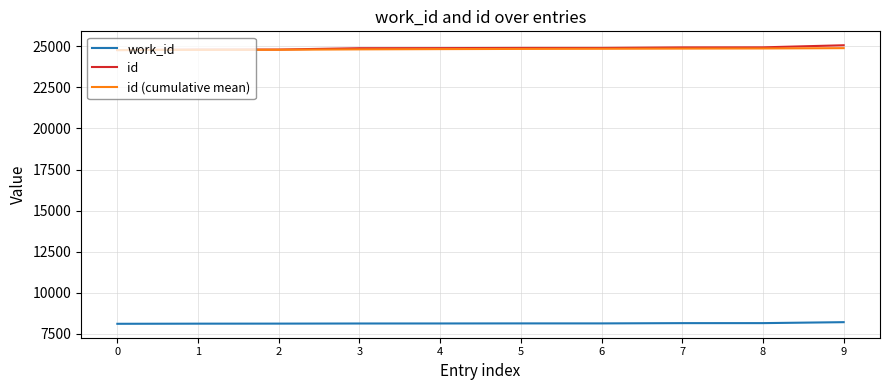

What is the spread (max minus min) of values at 4?

16754.0